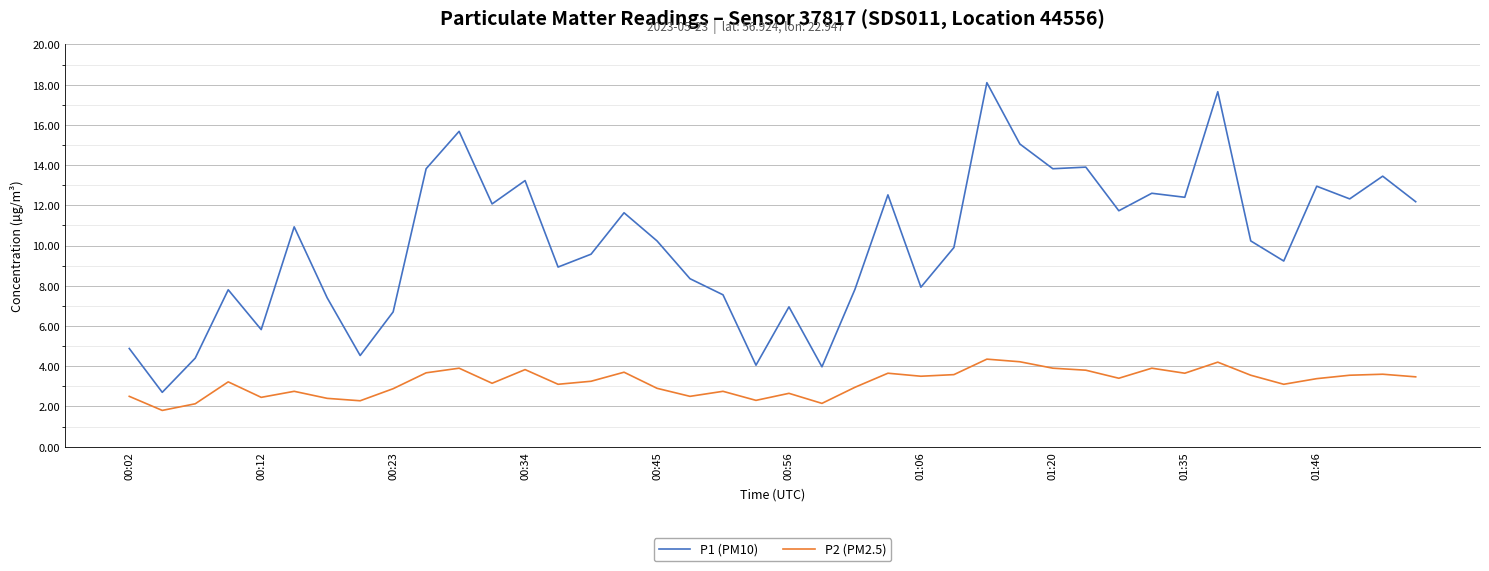

What is the smallest value displayed?

1.8